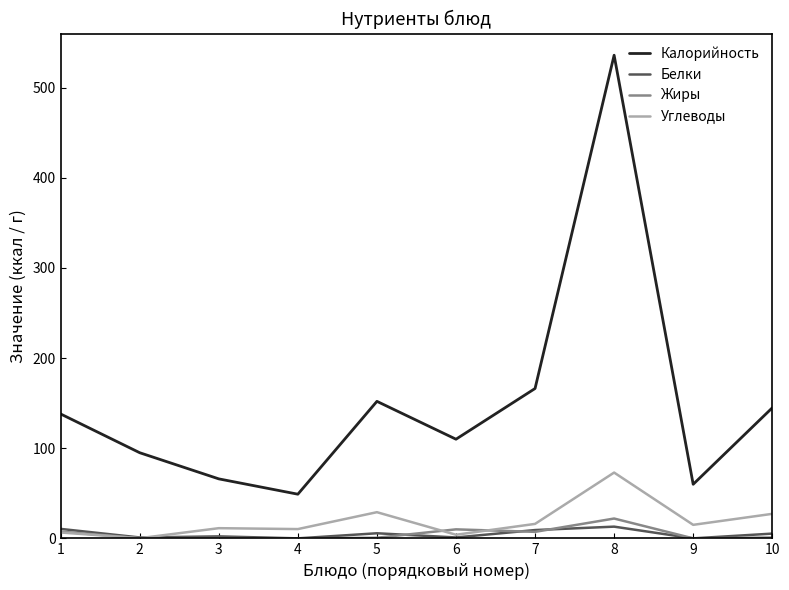

Which series has the largest total across all categories?

Калорийность